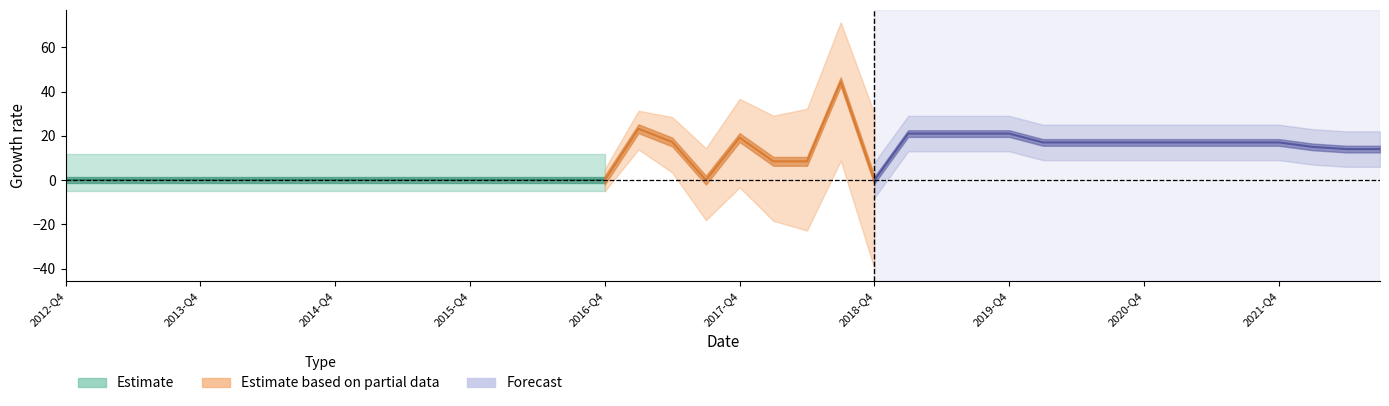

At which label is the value closest to 22?

2019-Q1